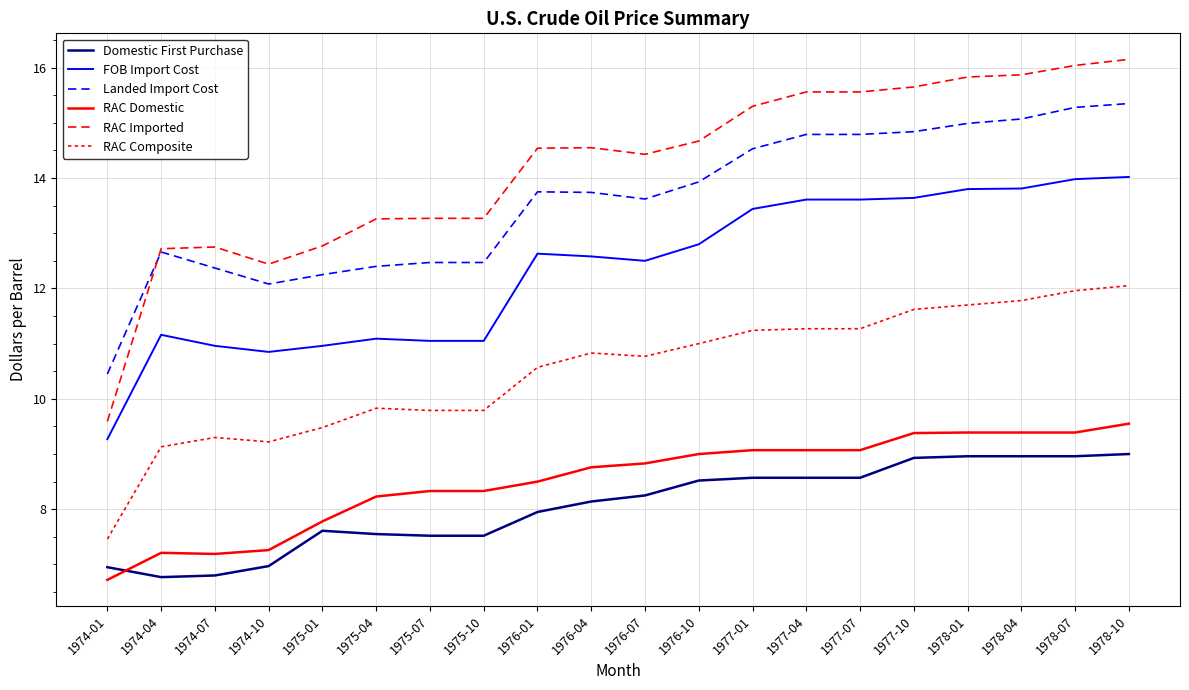

How many lines are shown in the chart?

6